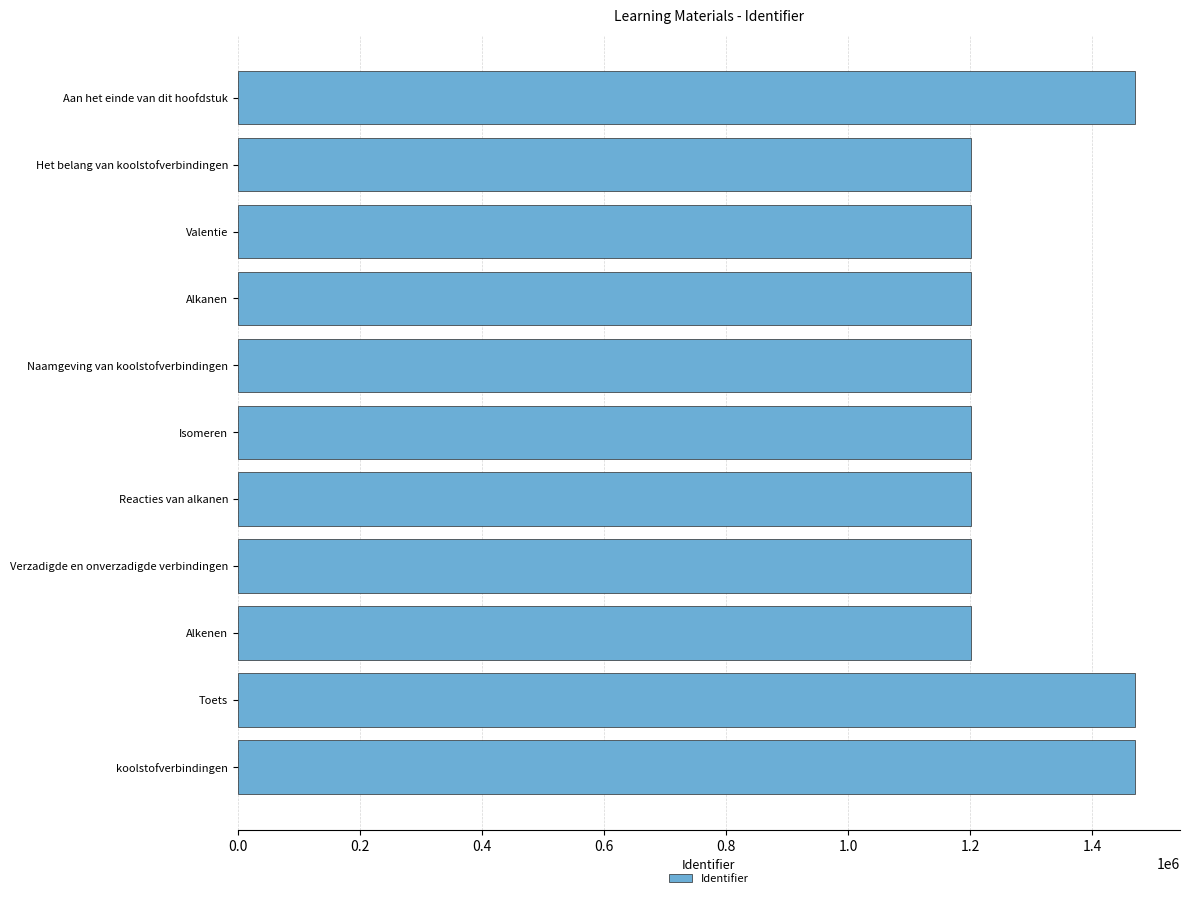

What is the value of the 7th bar from the top?

1200609